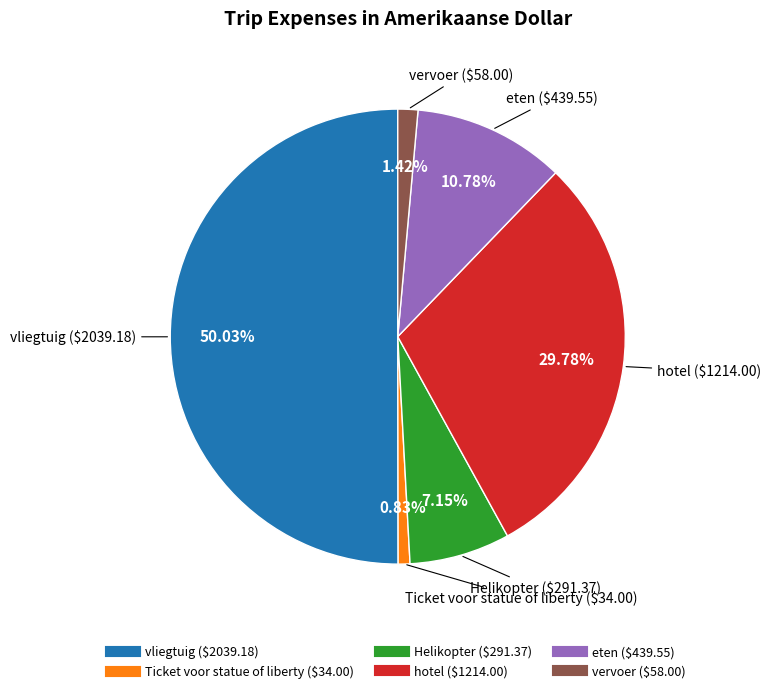

The vliegtuig slice represents 50% of the pie. True or false?

True